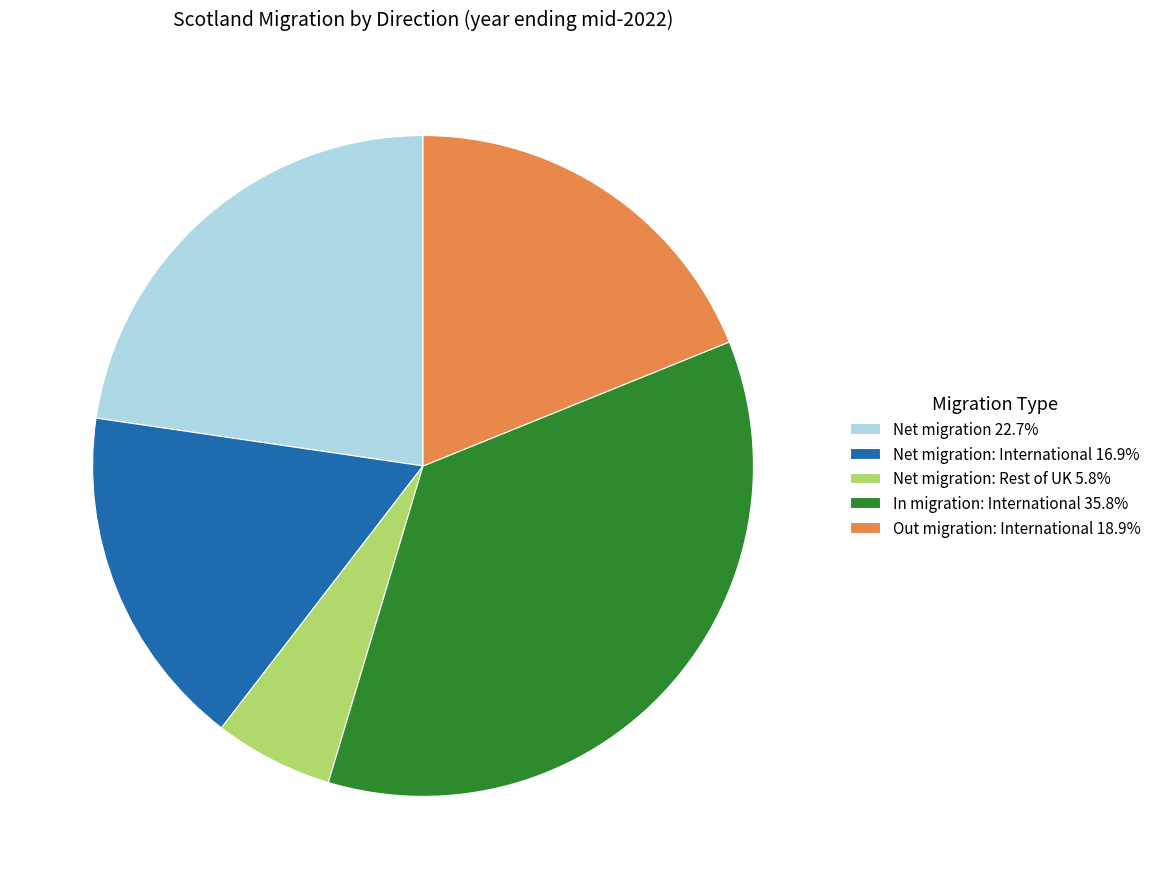

Approximately how many times larger is the value at Net migration: International 16.9% compared to Net migration: Rest of UK 5.8%?

2.9